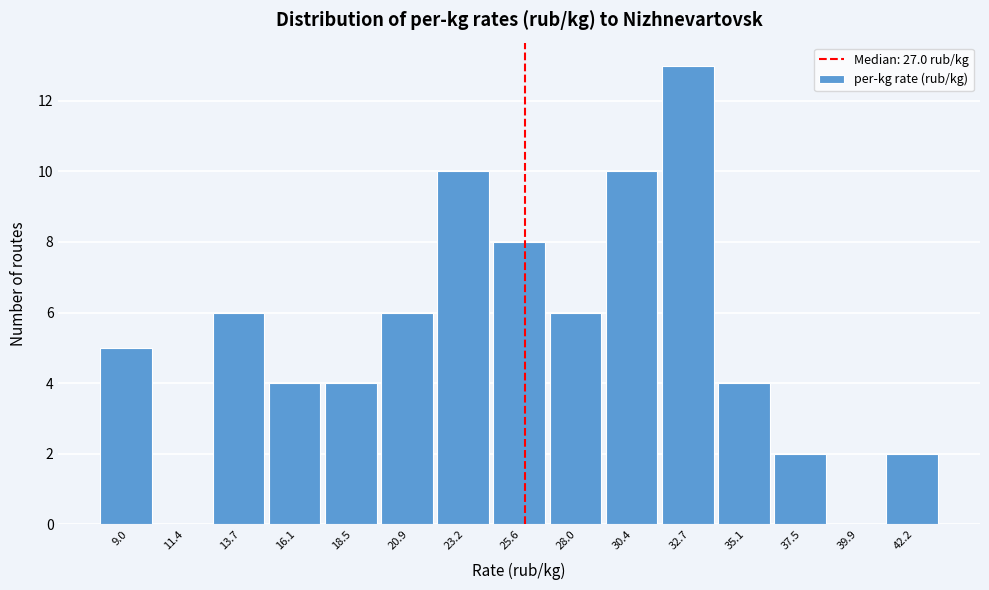

Reading right to left, transcribe all the data shown in this chart.

42.2=2	39.9=0	37.5=2	35.1=4	32.7=13	30.4=10	28.0=6	25.6=8	23.2=10	20.9=6	18.5=4	16.1=4	13.7=6	11.4=0	9.0=5